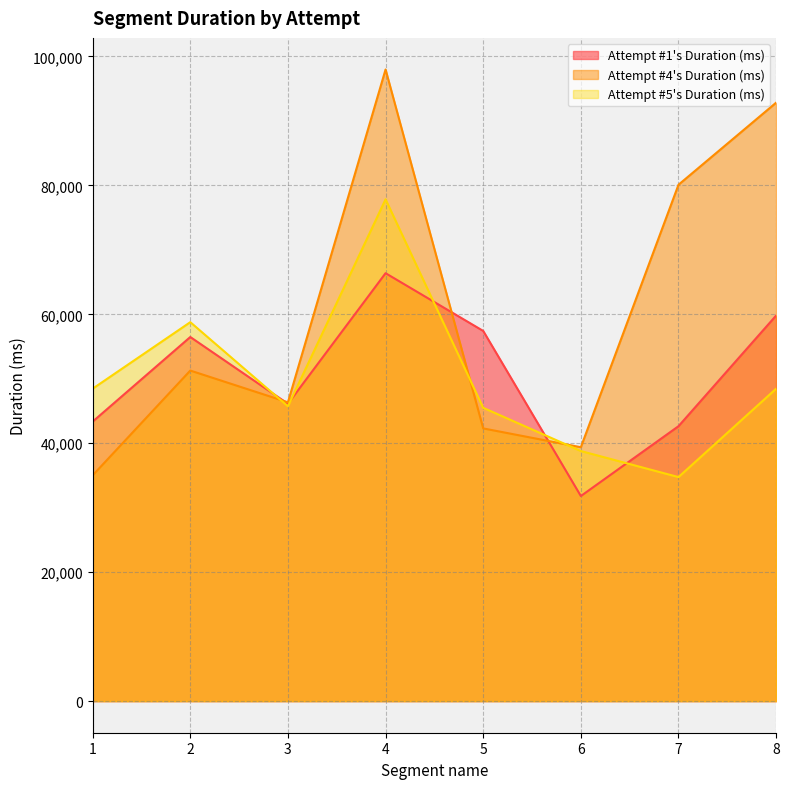

At which category is the sum across all series the highest?

4